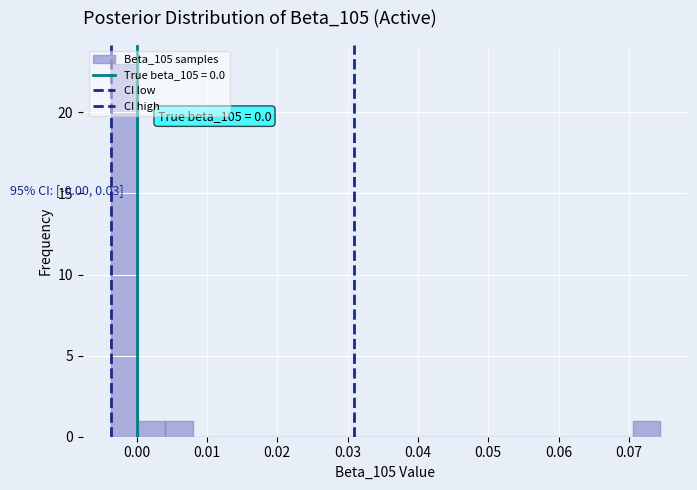

Around what value on the x-axis is the tallest bar? Give the approximate position of its centre, as read against the axis.

-0.002